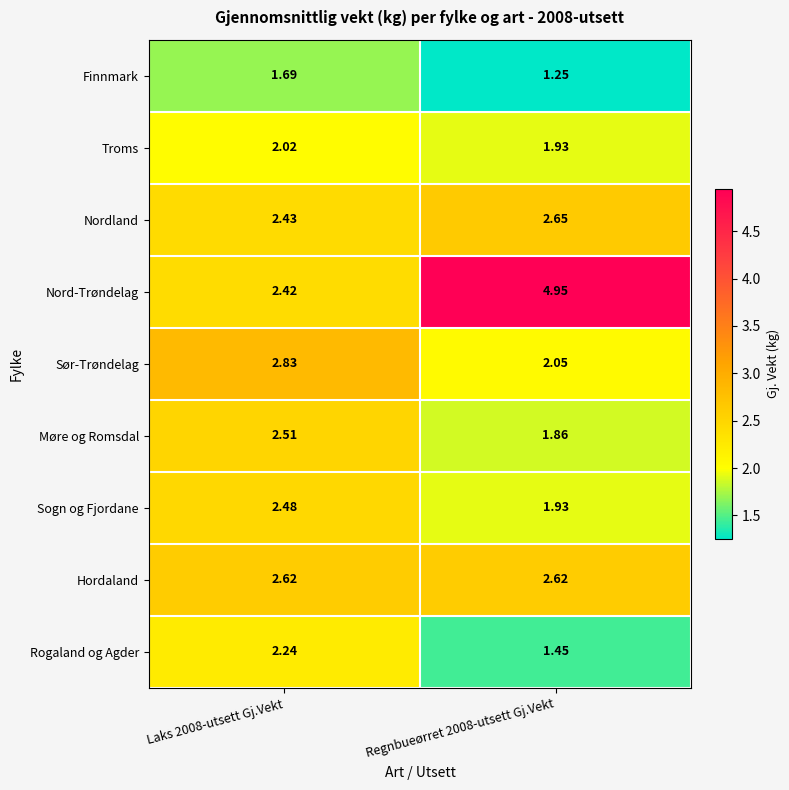

Count the number of categories in the chart.

2